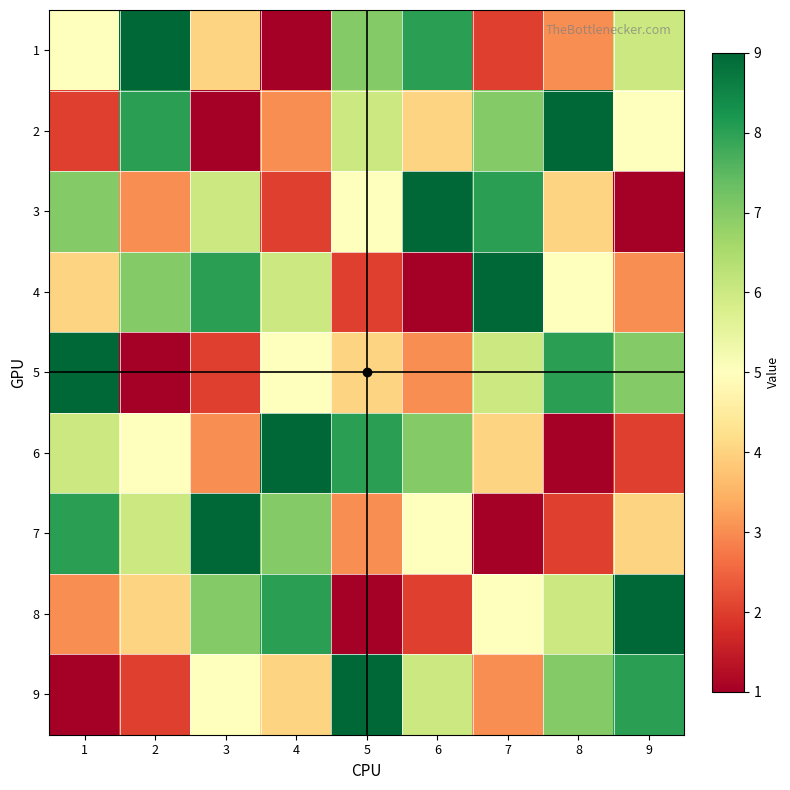

Which label corresponds to the largest value in the chart?

2